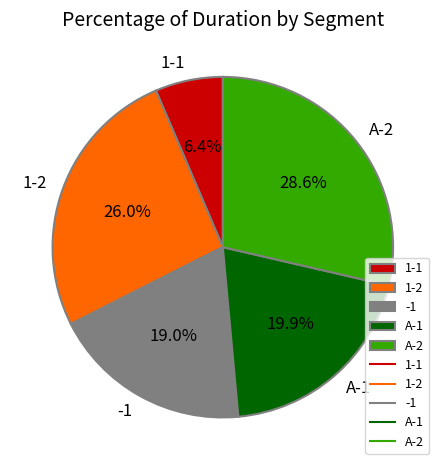

To the nearest percent, what is the combined percentage of A-2 and 1-2?

55%